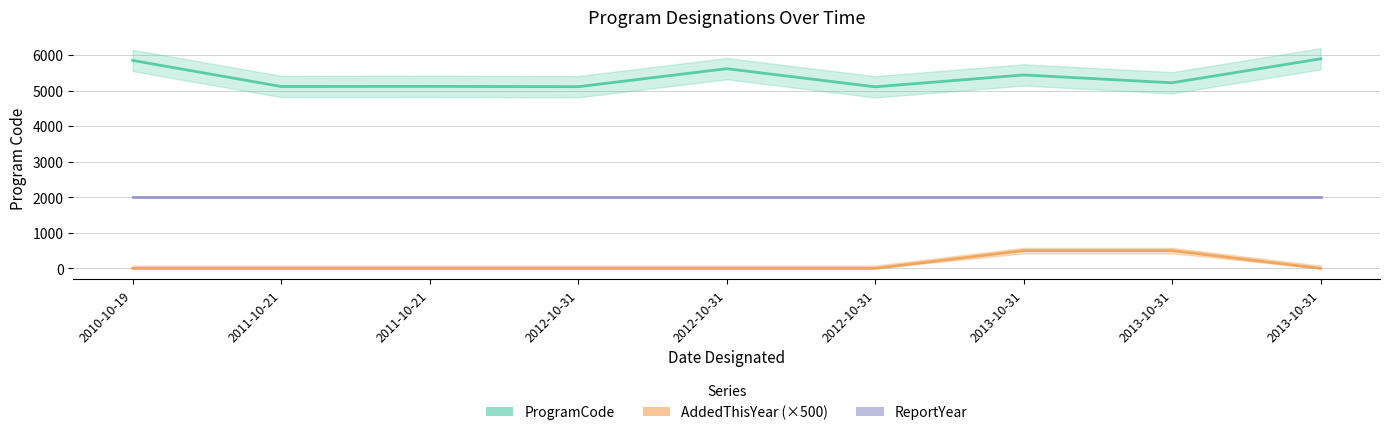

What are all the series names shown in the legend?

ProgramCode, AddedThisYear (×500), ReportYear